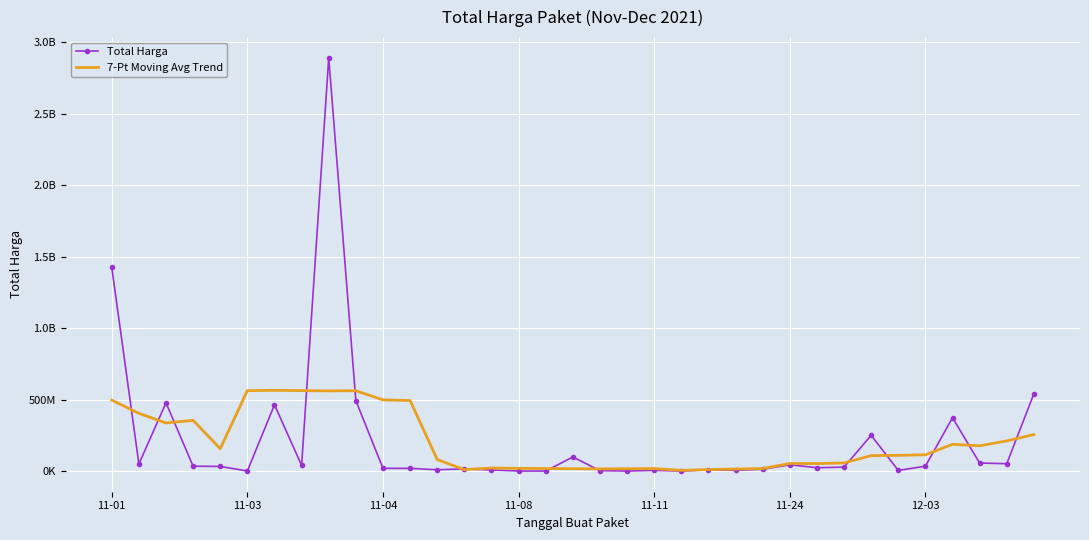

Reading left to right, what are all the values shown in this chart?

Total Harga: 1425867900.0	49730040.0	477600000.0	34000000.0	32441200.0	577875.0	464002100.0	39440000.0	2892122000.0	493000000.0	19175000.0	18900000.0	9180000.0	15513960.0	7401240.0	333600.0	78000.0	98772570.0	2772000.0	265000.0	4672200.0	182000.0	8742500.0	5129000.0	12453900.0	43859200.0	23653000.0	27412000.0	250350000.0	4350000.0	34292000.0	373404000.0	56152800.0	51601000.0	541071000.0
7-Pt Moving Avg Trend: 496799485.0	403927828.0	336702835.8	354888445.0	156827316.4	562883310.7	565083310.7	562965453.6	561030996.4	562259871.4	498190137.1	493613171.4	80500542.9	10083114.3	21454195.7	19150195.7	17876624.3	16327801.4	15296481.4	16497752.9	17219324.3	4888085.7	10757685.7	14098828.6	17347371.4	53085657.1	52458157.1	56624300.0	108188600.0	109944828.6	113937400.0	187317257.1	176811800.0	211304160.0	255557200.0